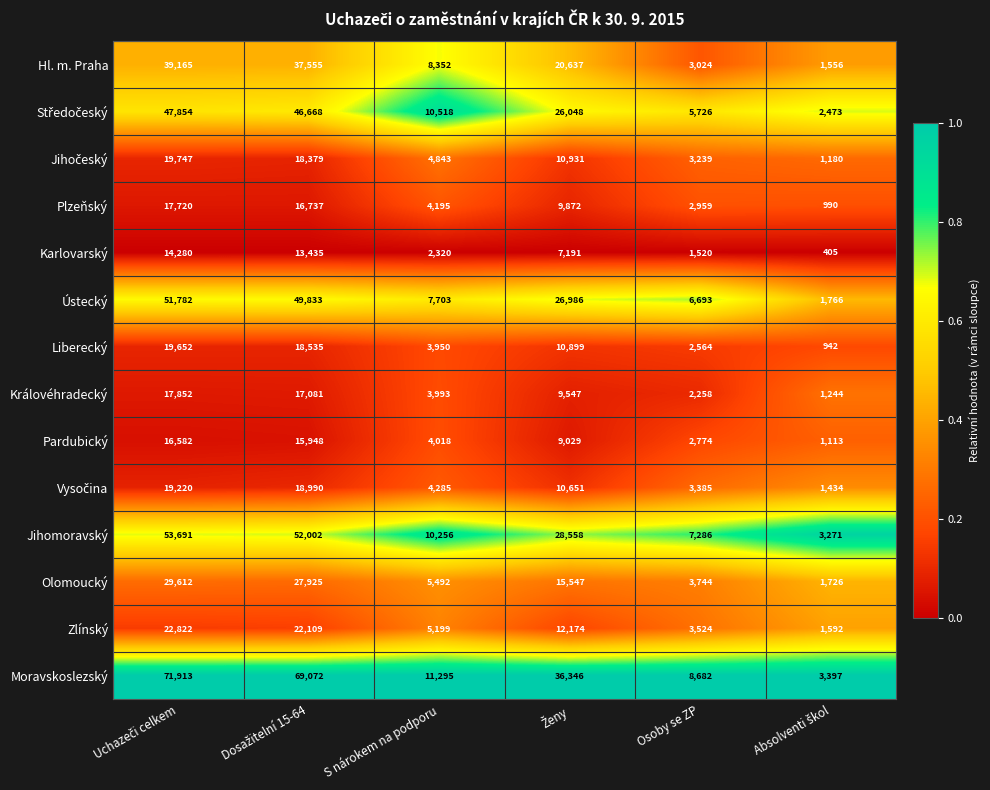

At how many categories does at least one series exceed 34069?

3